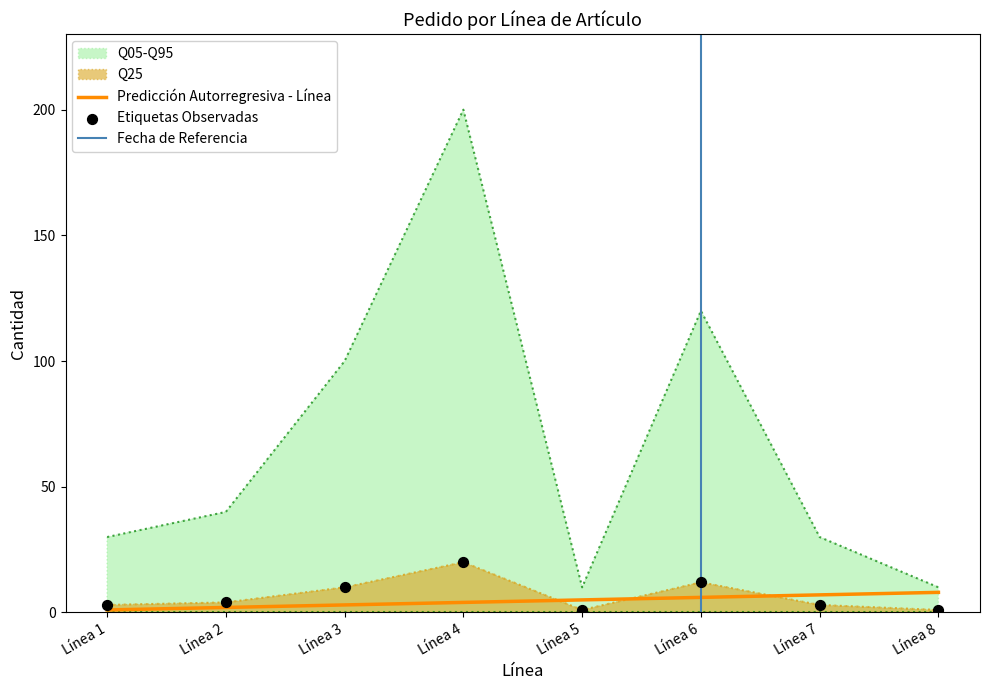

True or false: Predicción Autorregresiva - Línea has a value of 7 at Línea 7.

True